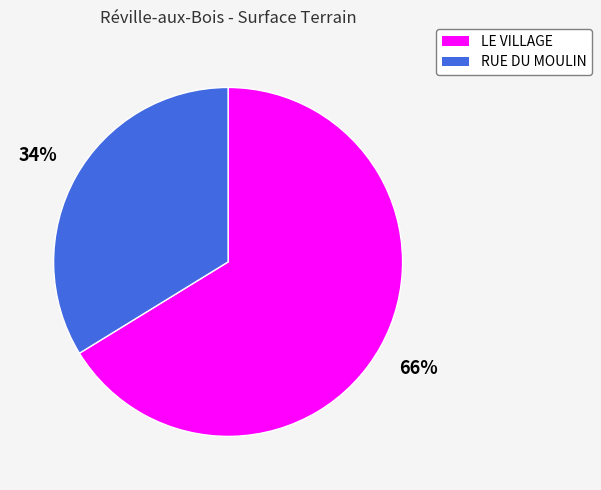

To the nearest percent, what is the average slice percentage?

50%